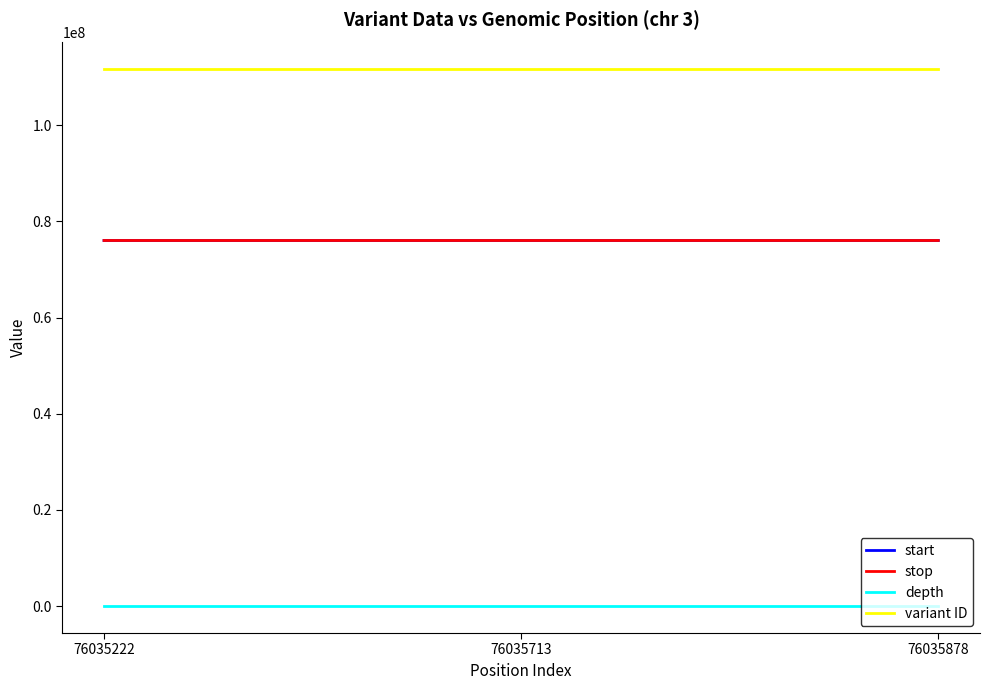

What is the sum of all depth values?

30